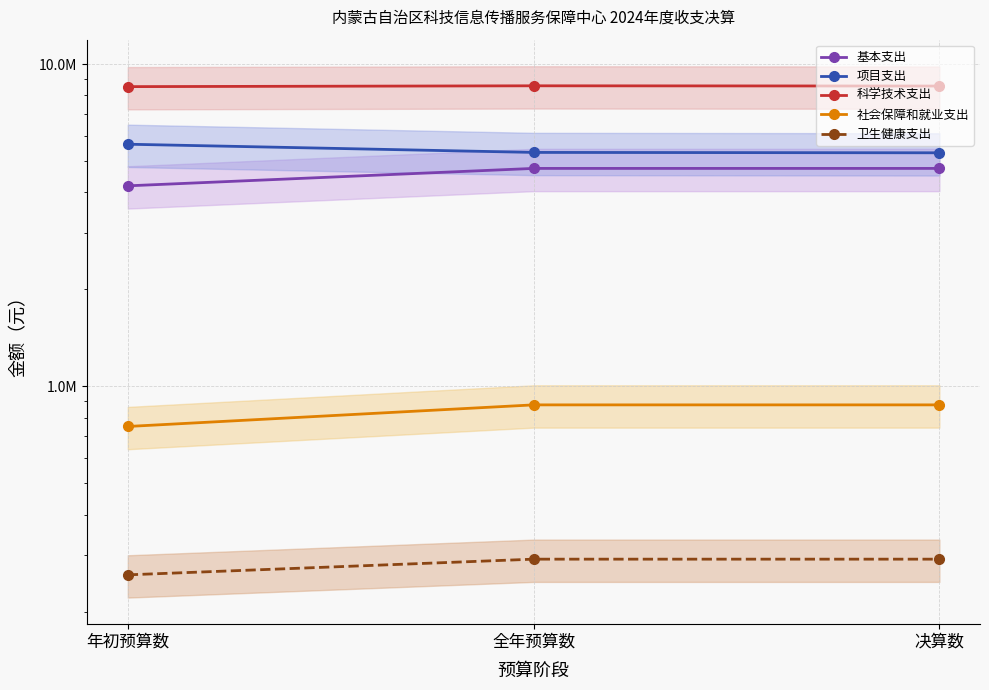

Reading left to right, what are all the values shown in this chart?

基本支出: 4189935.5	4745145.3	4745145.3
项目支出: 5640000.0	5319272.2	5304930.1
科学技术支出: 8509474.7	8559758.8	8545416.7
社会保障和就业支出: 751288.8	876632.7	876632.7
卫生健康支出: 260391.2	291254.0	291254.0